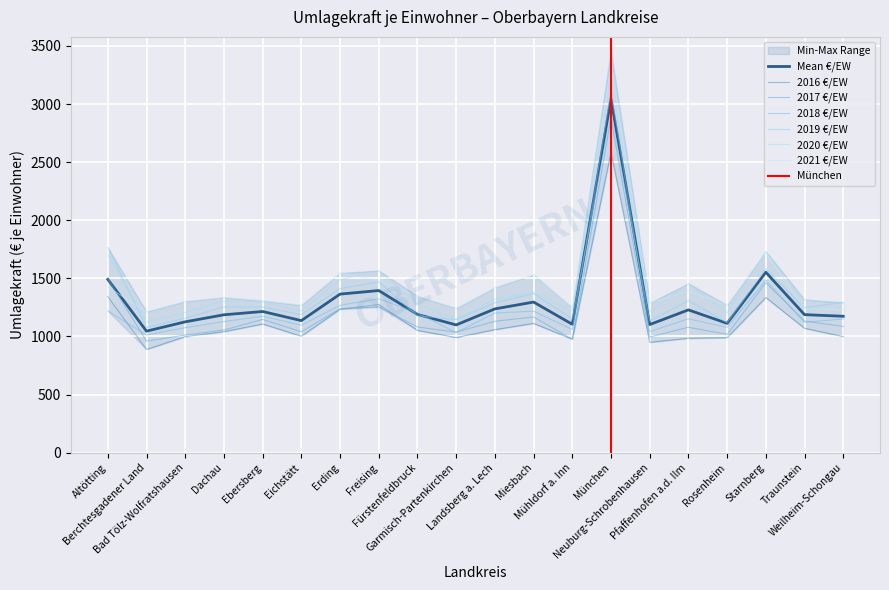

What is the sum of the 2019 €/EW values at Garmisch-Partenkirchen and Landsberg a. Lech?

2435.3